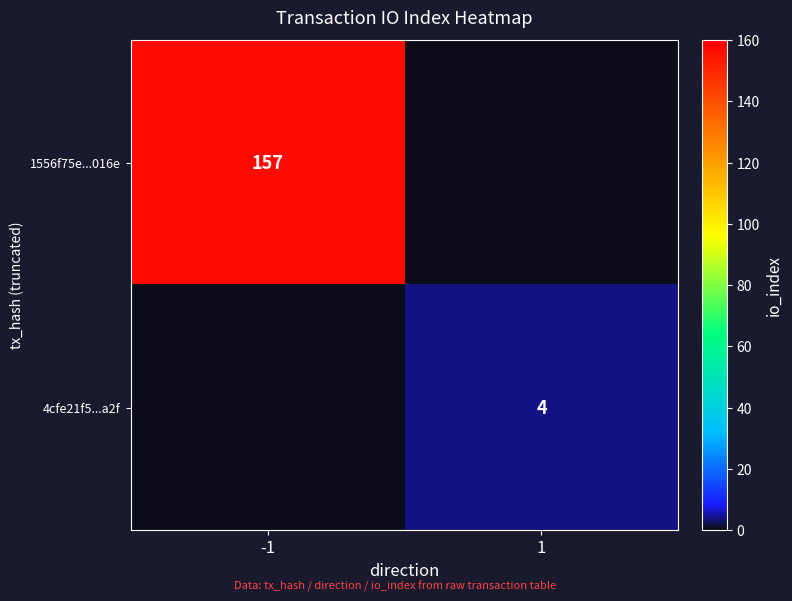

The 1556f75e...016e series shows 157 at -1. True or false?

True